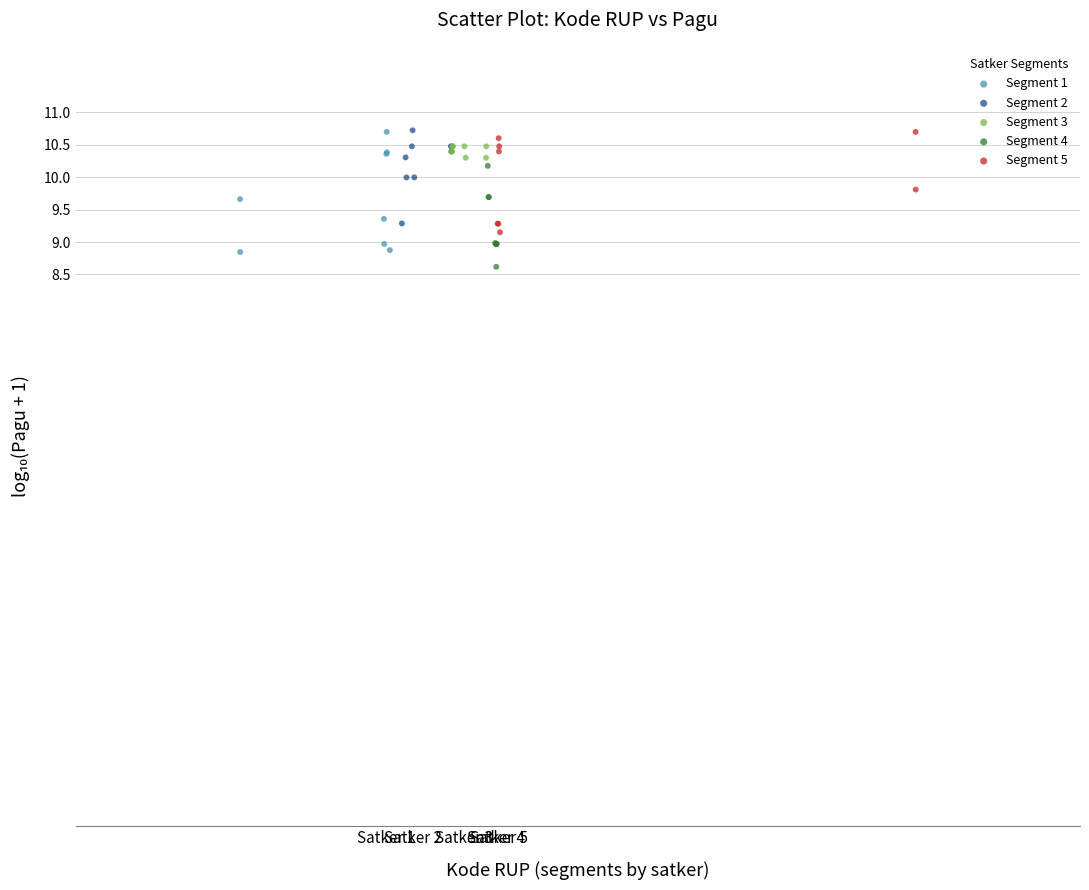

What are all the series names shown in the legend?

Segment 1, Segment 2, Segment 3, Segment 4, Segment 5